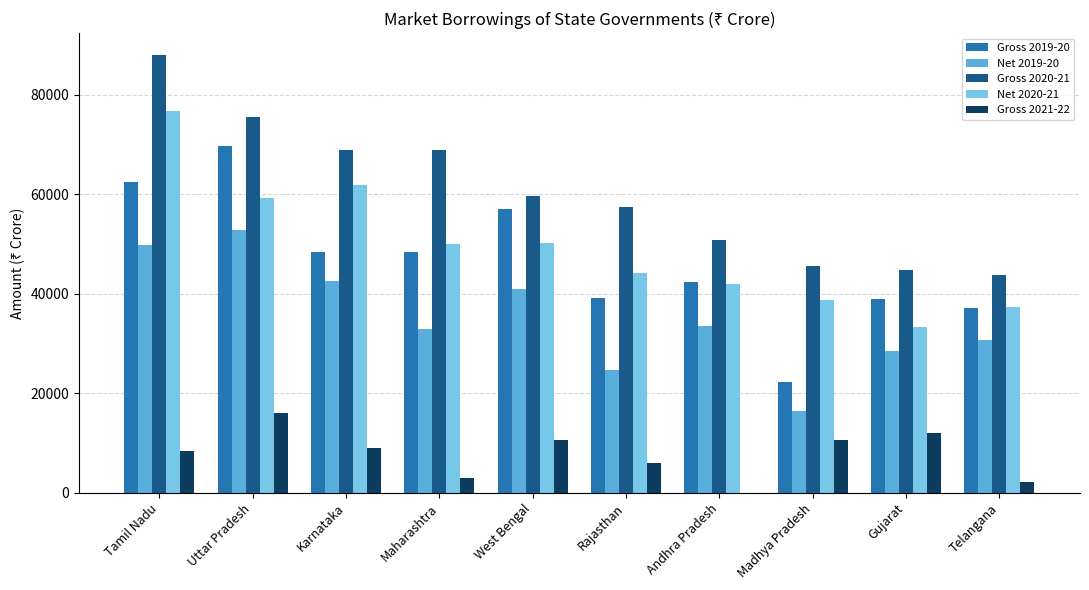

What is the difference between the highest and lowest values at West Bengal?

49000